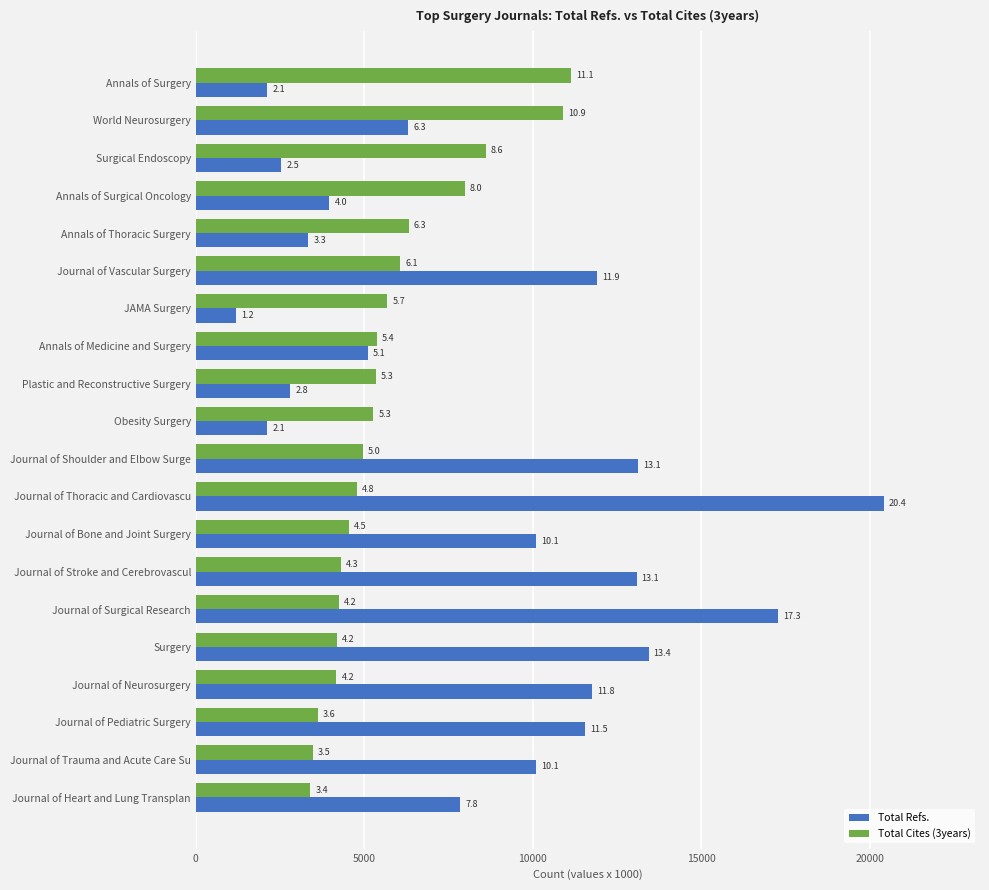

What are all the series names shown in the legend?

Total Refs., Total Cites (3years)